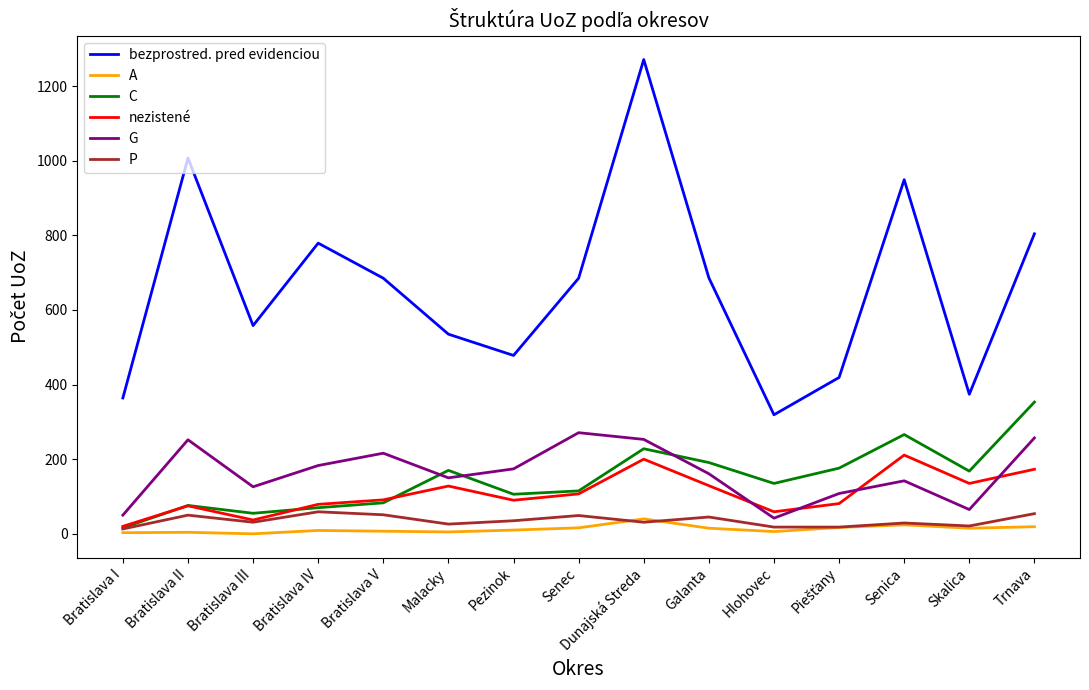

What value does the nezistené series have at Bratislava II, to the nearest 50?

100